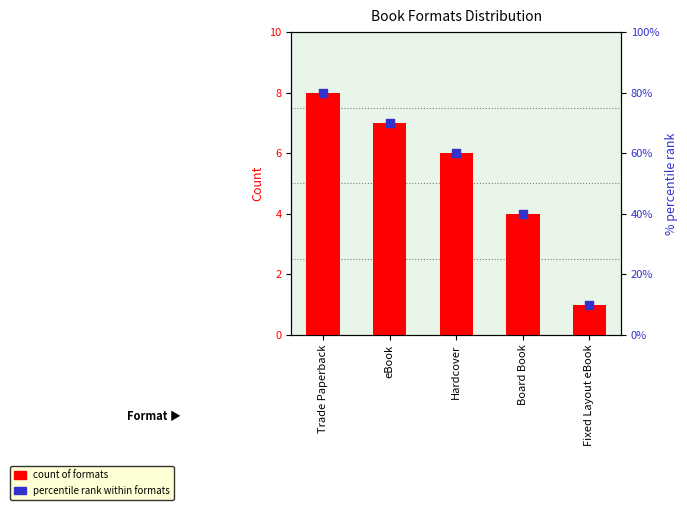

Is the value of percentile rank at eBook greater than the value of Count at eBook?

Yes